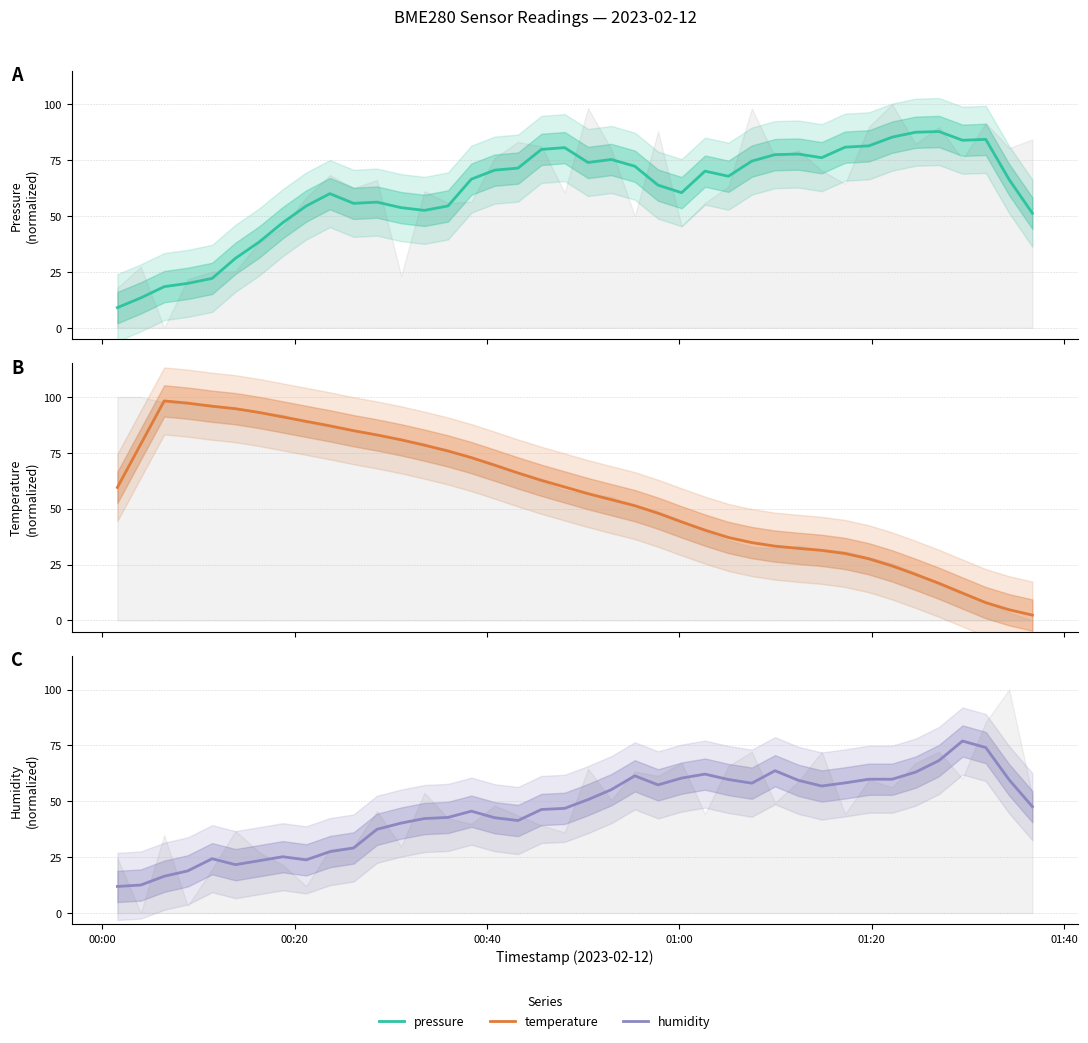

In humidity, how many points are higher than both neighbors (excluding endpoints)?

7